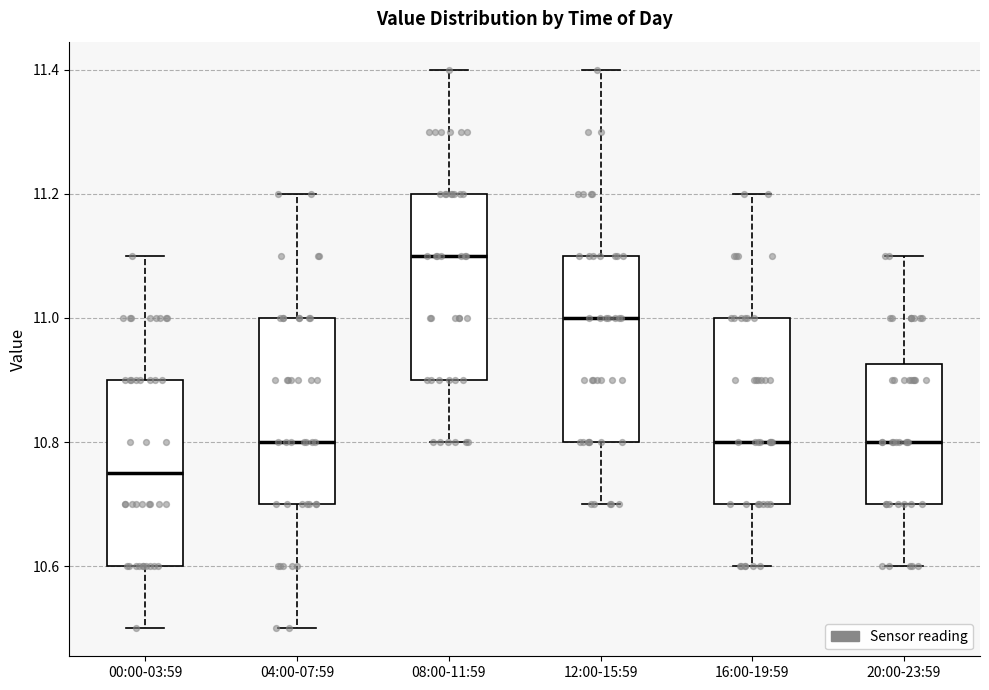

Which box has the highest median line?

08:00-11:59